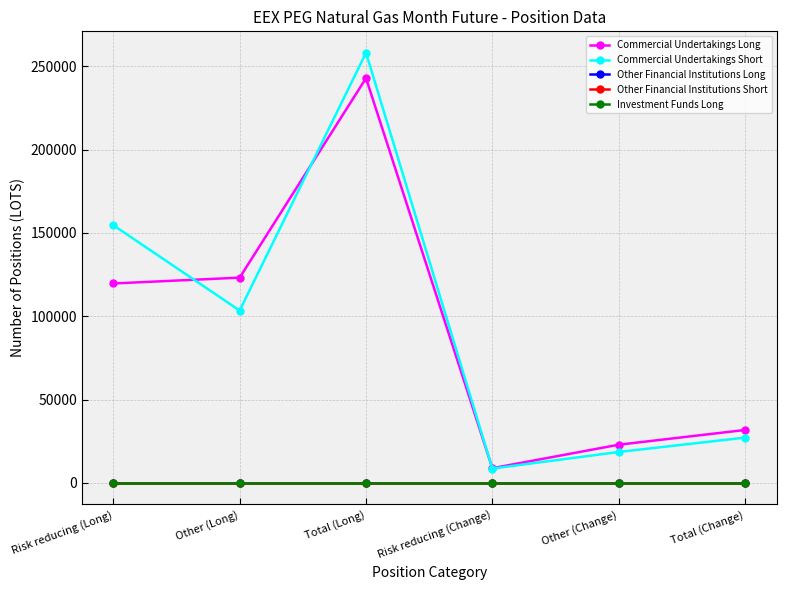

Rank the categories by Other Financial Institutions Long value from lowest to highest.

Risk reducing (Long), Other (Long), Total (Long), Risk reducing (Change), Other (Change), Total (Change)